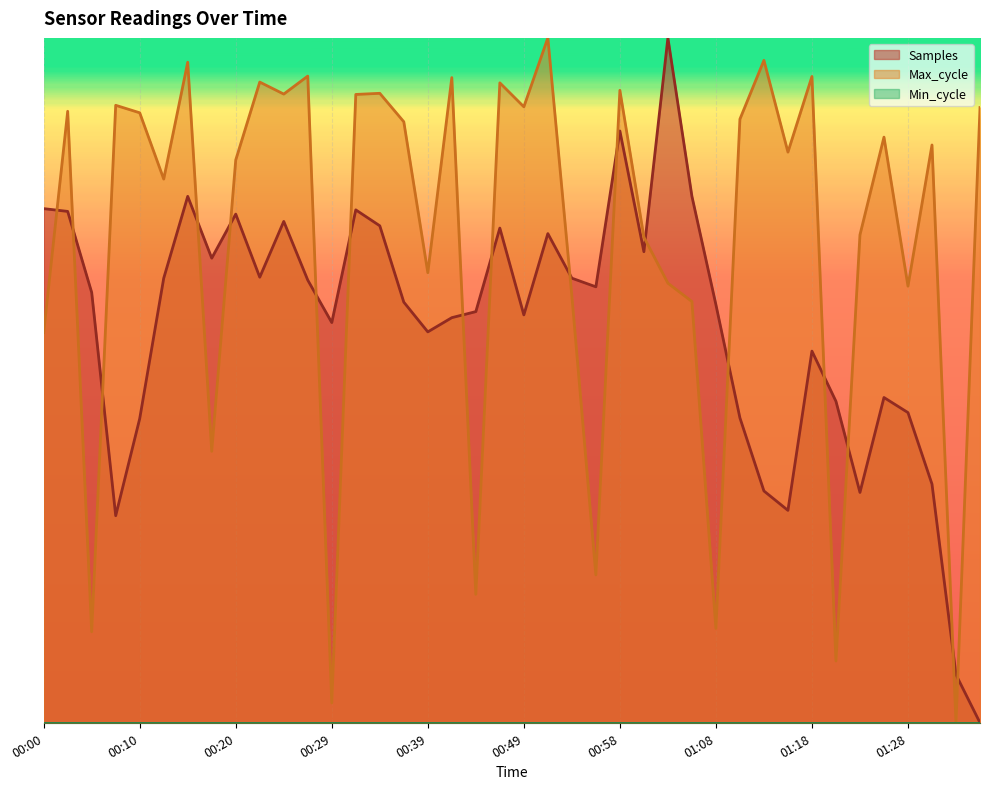

After their last crossing, which series has the higher values: Samples or Max_cycle?

Max_cycle